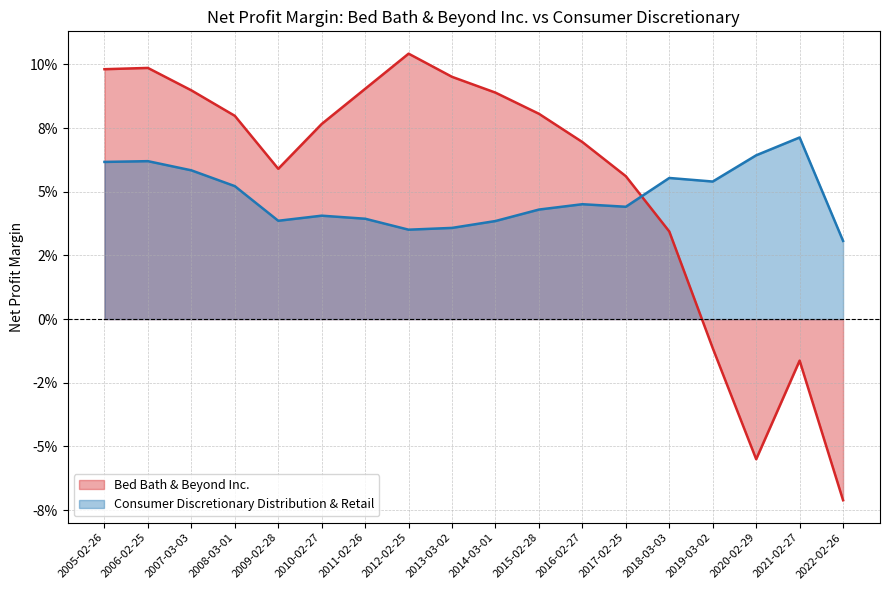

What is the label of the 16th point from the left?

2020-02-29